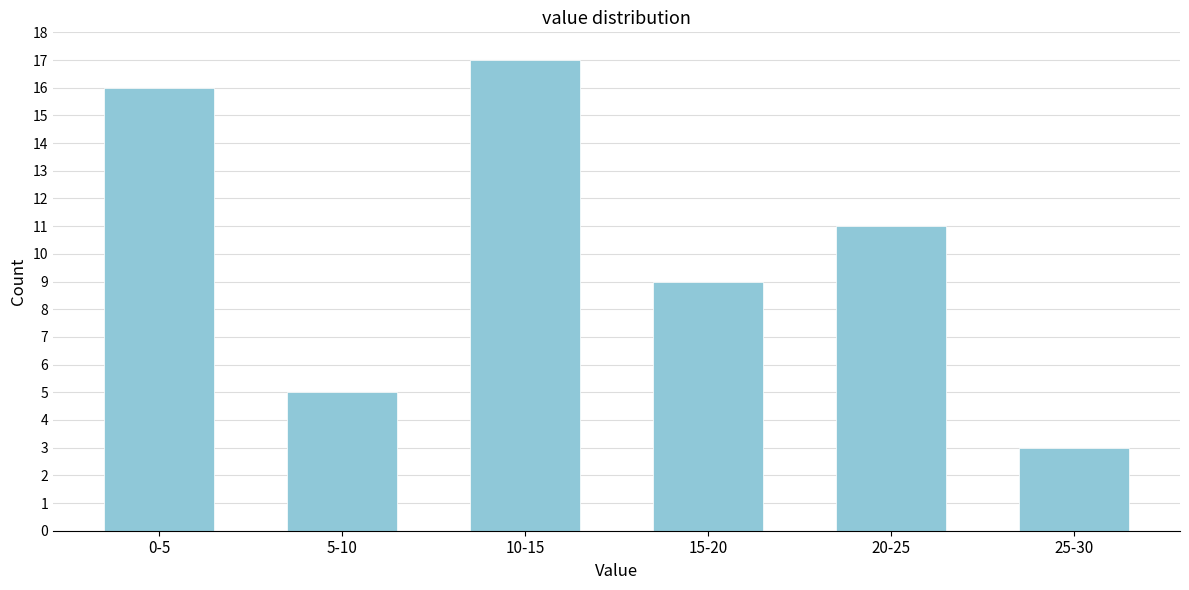

Reading right to left, what are all the values shown in this chart?

25-30=3	20-25=11	15-20=9	10-15=17	5-10=5	0-5=16